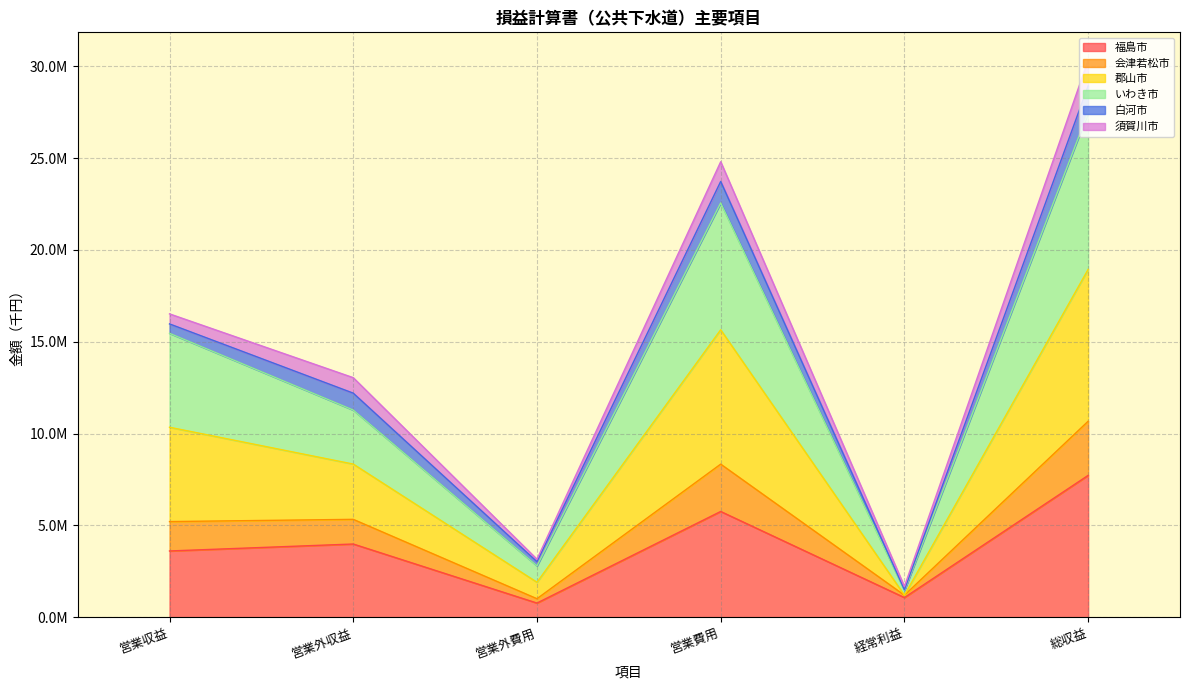

The value of 福島市 at 営業費用 is 5755082. True or false?

True